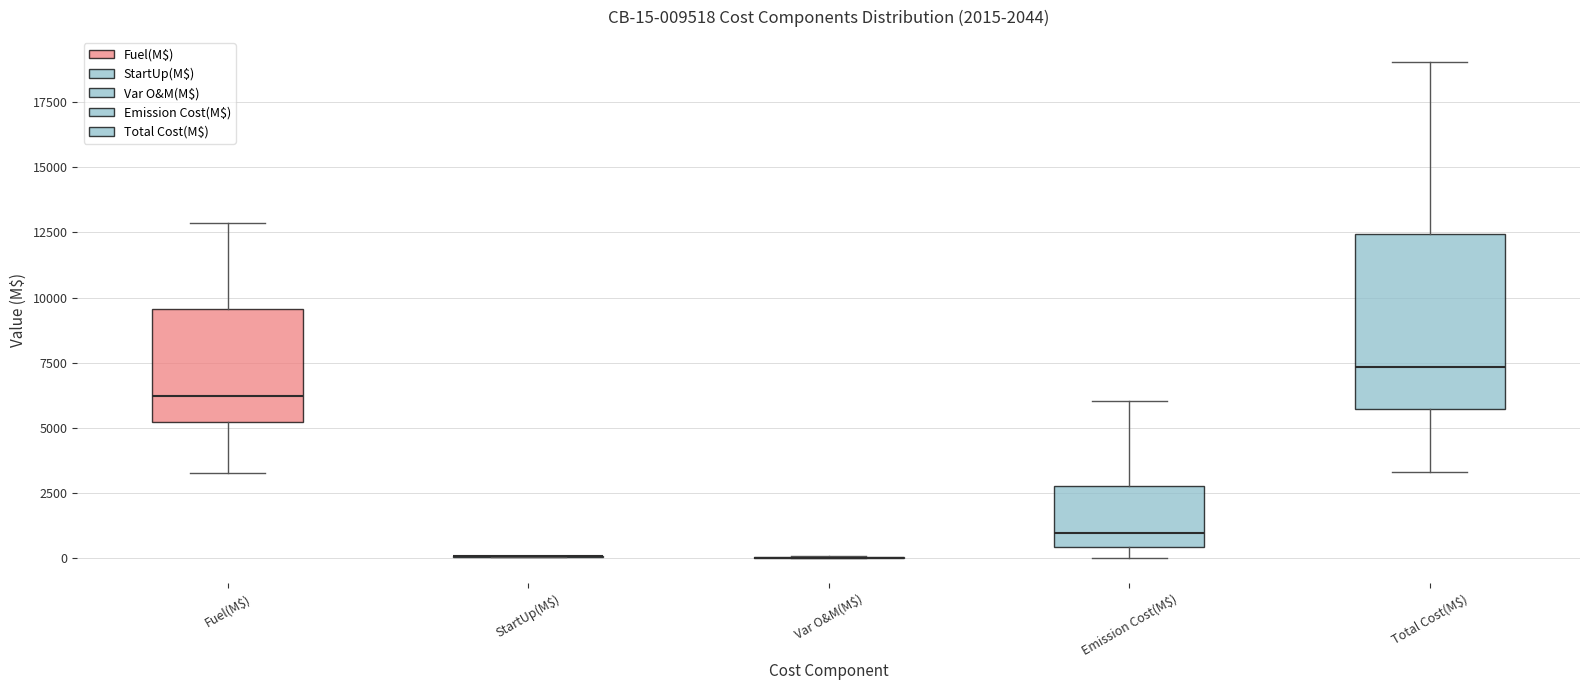

Comparing the boxes themselves (not the whiskers), which one is the tallest?

Total Cost(M$)